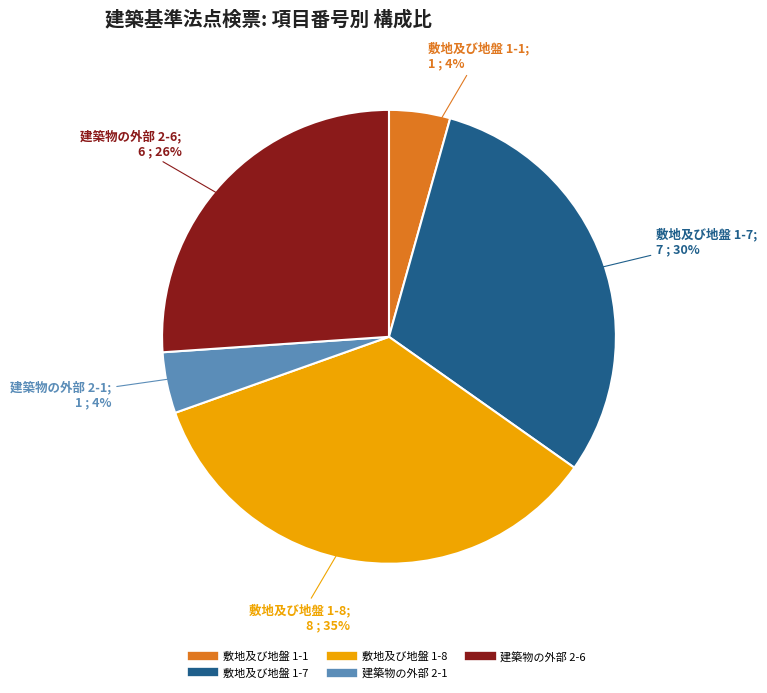

To the nearest percent, what portion does 敷地及び地盤 1-1 represent?

4%